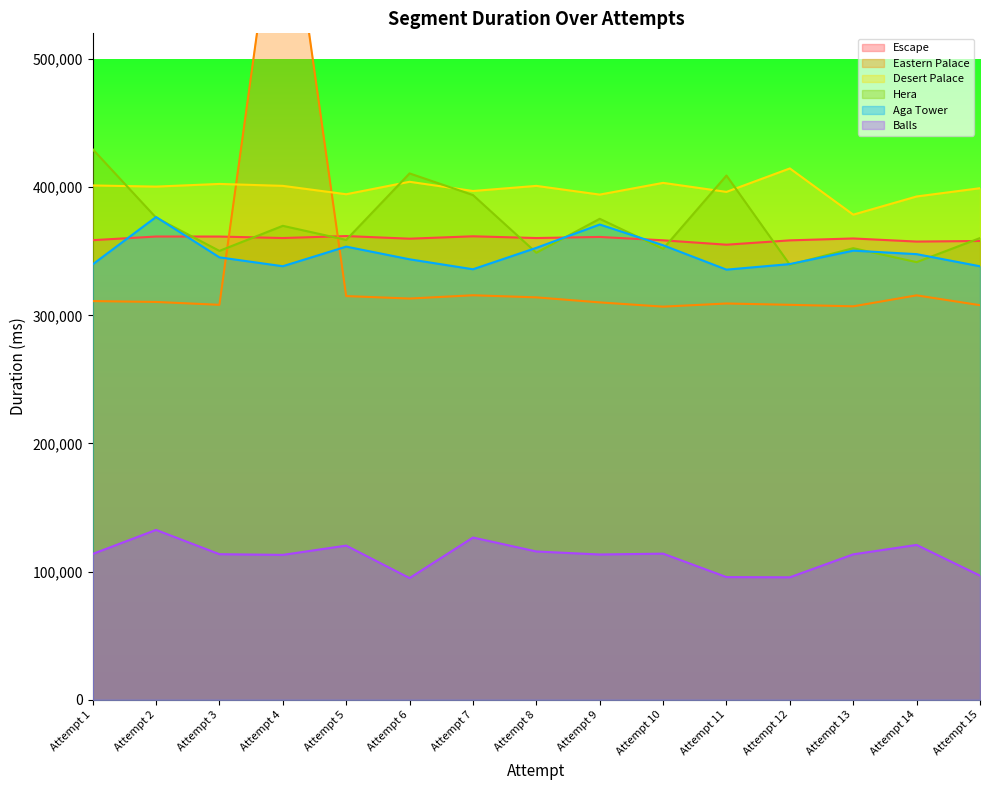

What is the difference between the highest and lowest values at Attempt 14?

271859